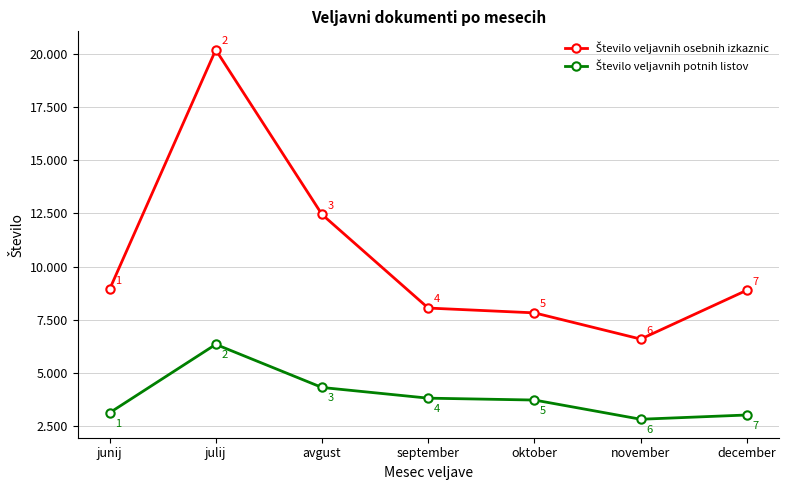

Where does the Število veljavnih osebnih izkaznic series first go above 8893?

junij